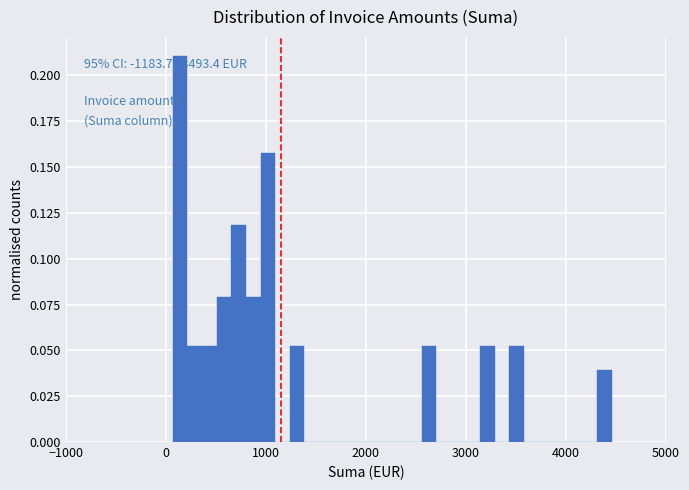

Around what value on the x-axis is the tallest bar? Give the approximate position of its centre, as read against the axis.

100